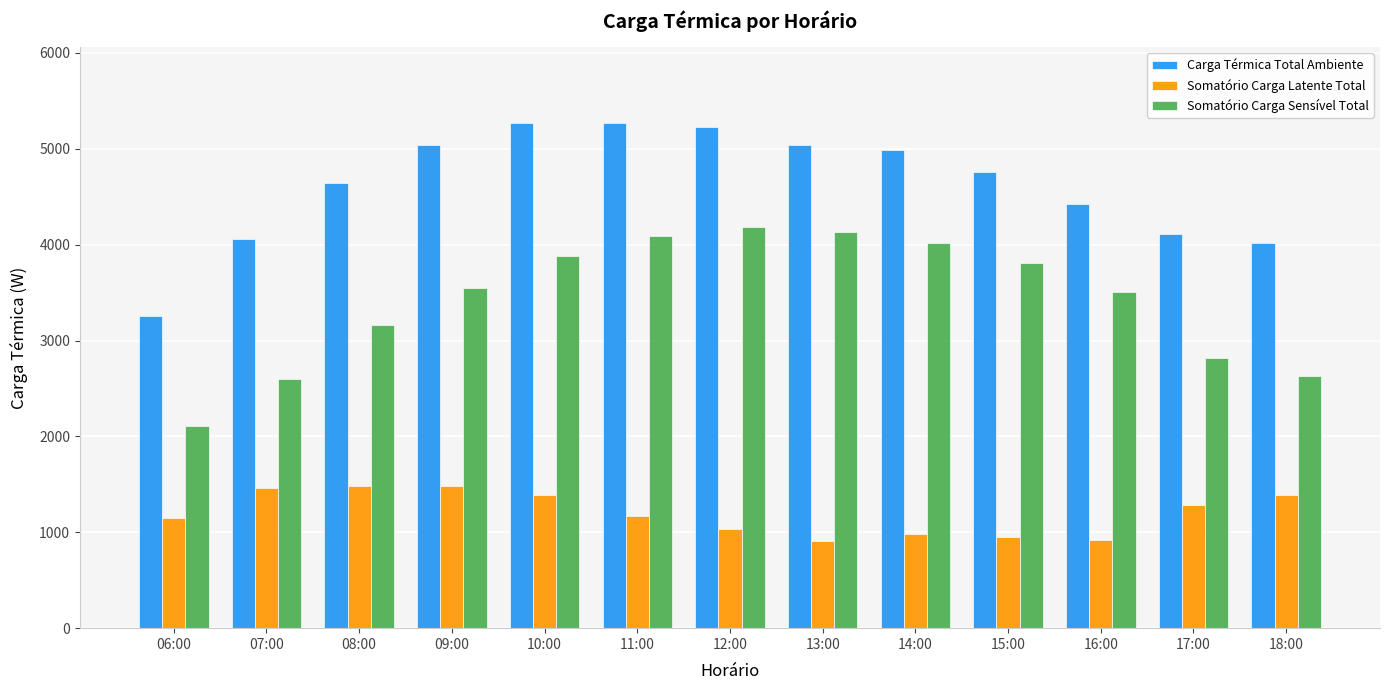

What are all the series names shown in the legend?

Carga Térmica Total Ambiente, Somatório Carga Latente Total, Somatório Carga Sensível Total